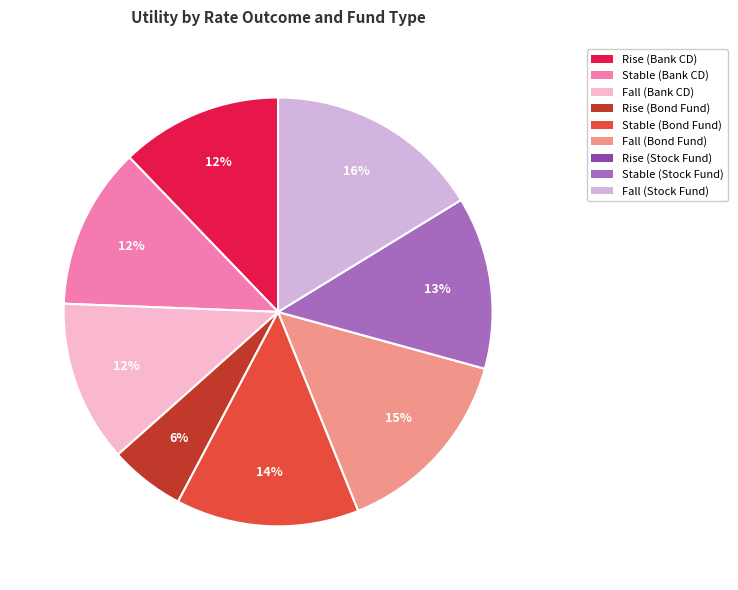

The Rise (Bond Fund) slice represents 6% of the pie. True or false?

True